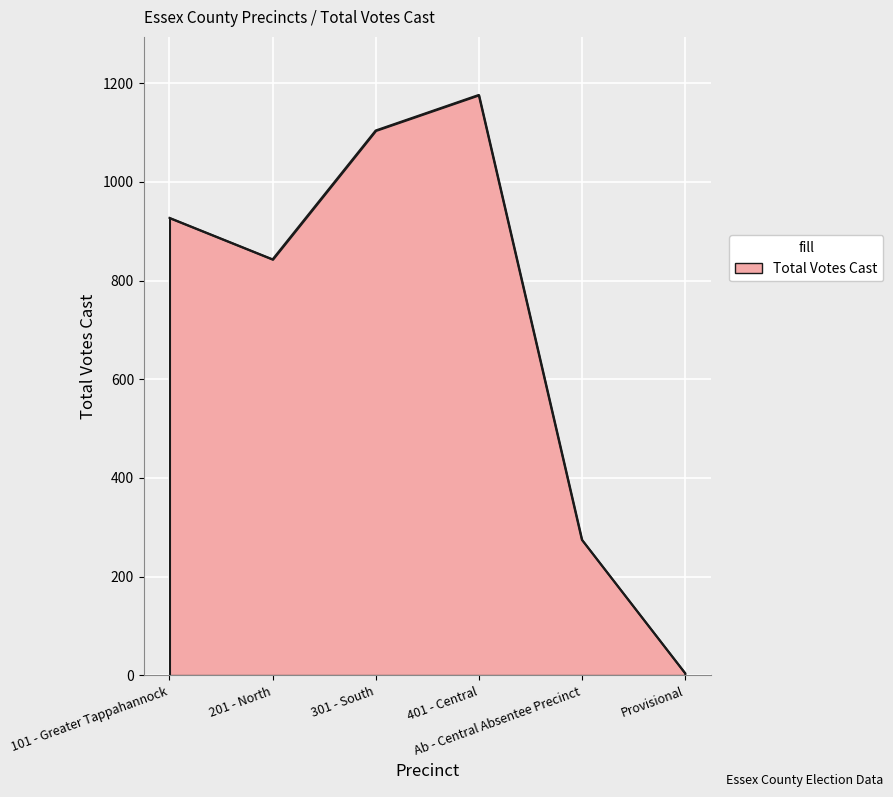

Reading left to right, list all the values displayed in this chart.

927	843	1104	1176	275	5